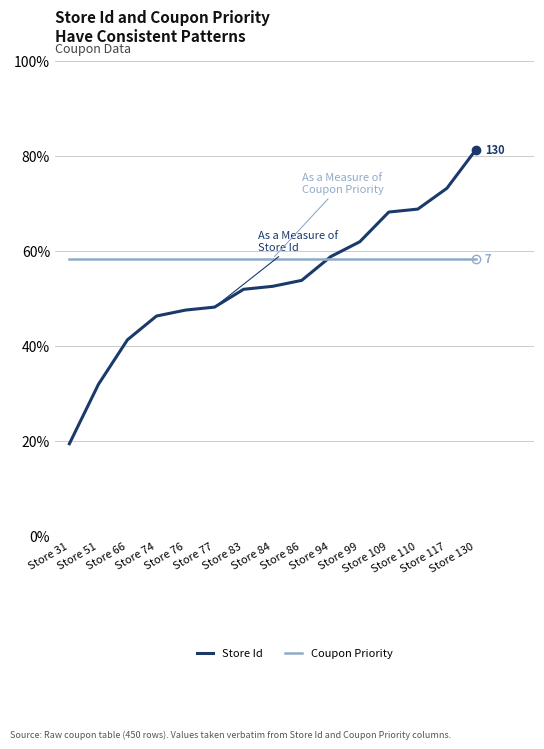

Rank the series by their maximum value, from lowest to highest.

Coupon Priority, Store Id